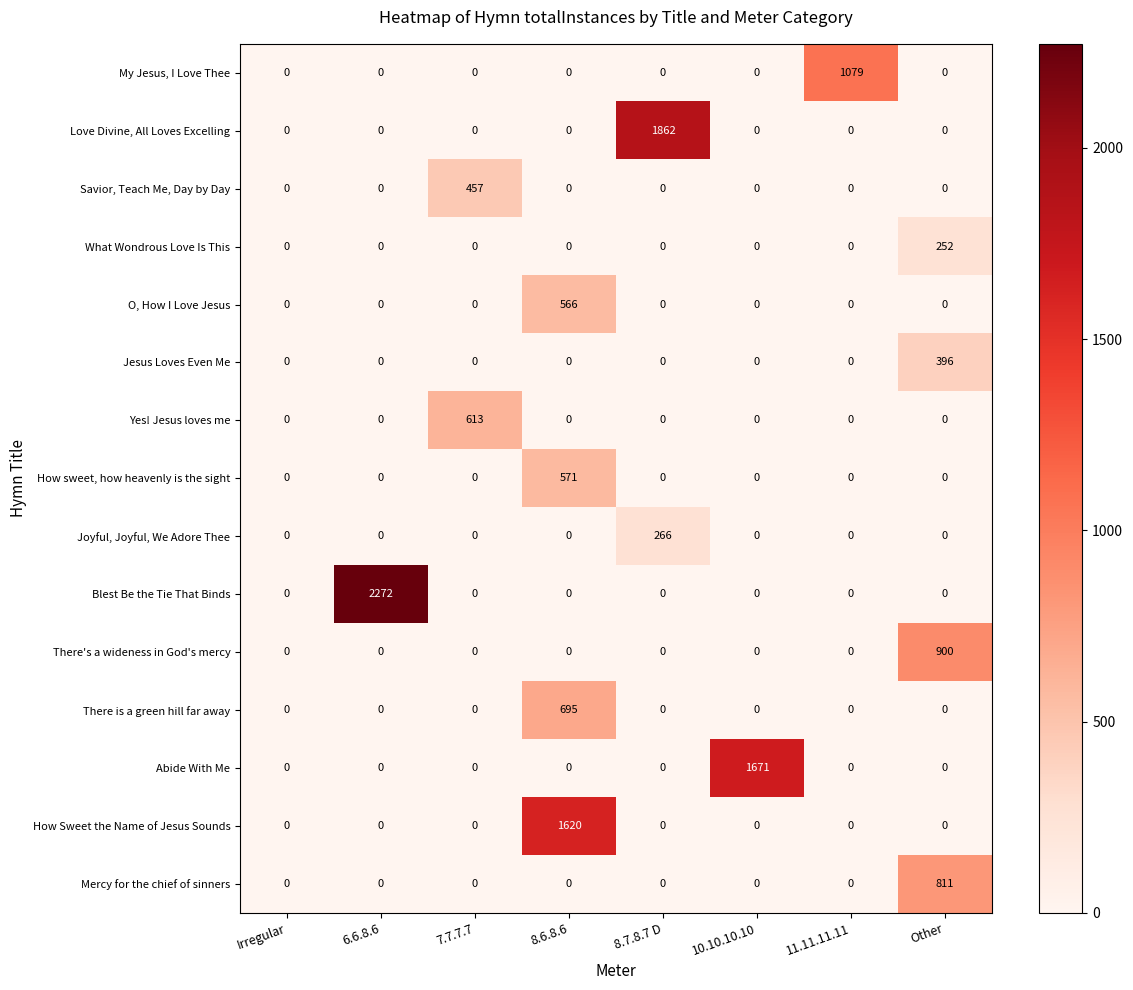

At which category is the sum across all series the highest?

8.6.8.6